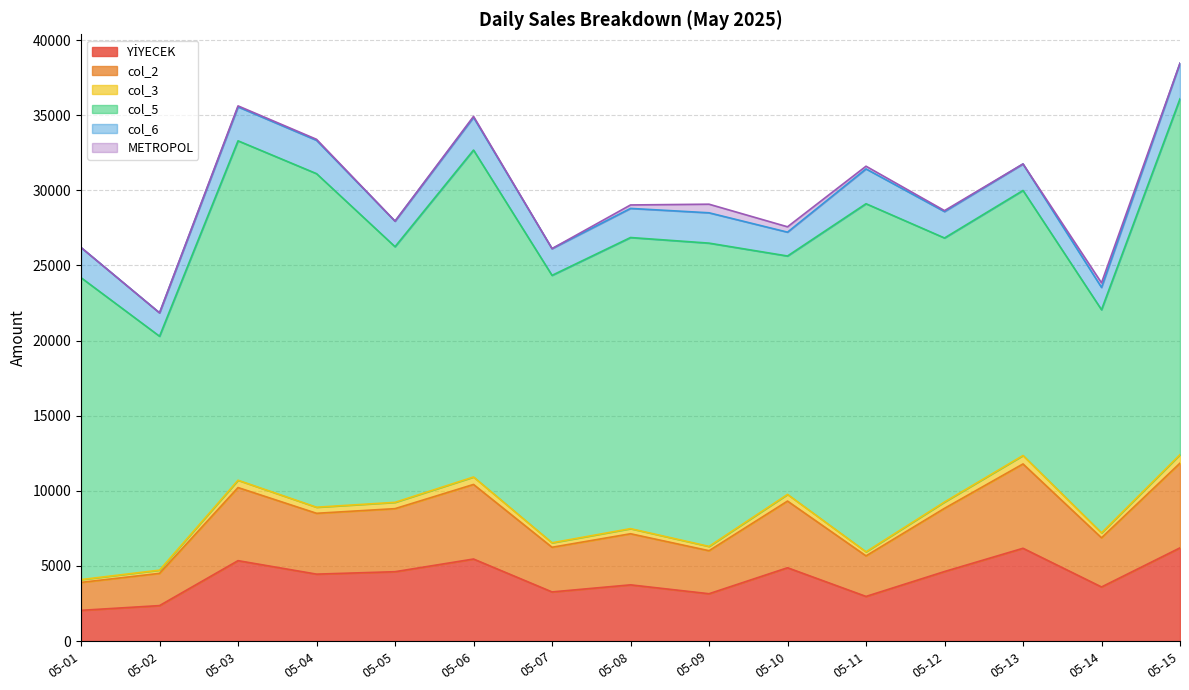

Does the chart display data point markers on the line(s)?

No